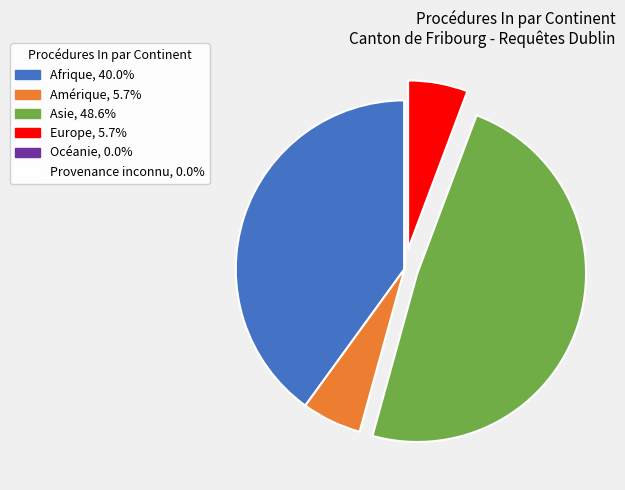

Do Amérique, 5.7% and Afrique, 40.0% together represent more than half of the pie?

No